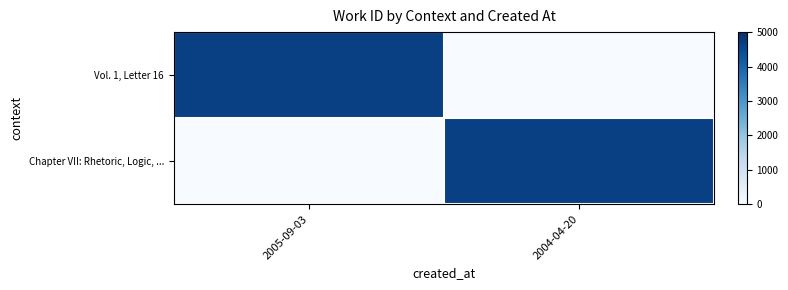

Which series changed the most between 2005-09-03 and 2004-04-20?

Chapter VII: Rhetoric, Logic, ...